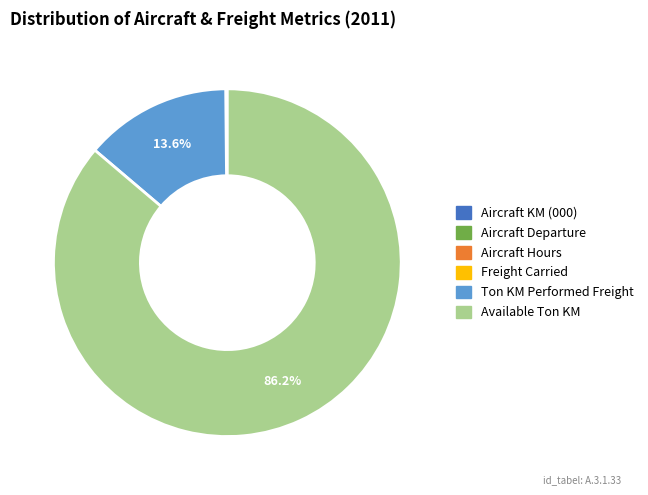

To the nearest percent, what is the difference between the largest and smallest slice percentages?

86%